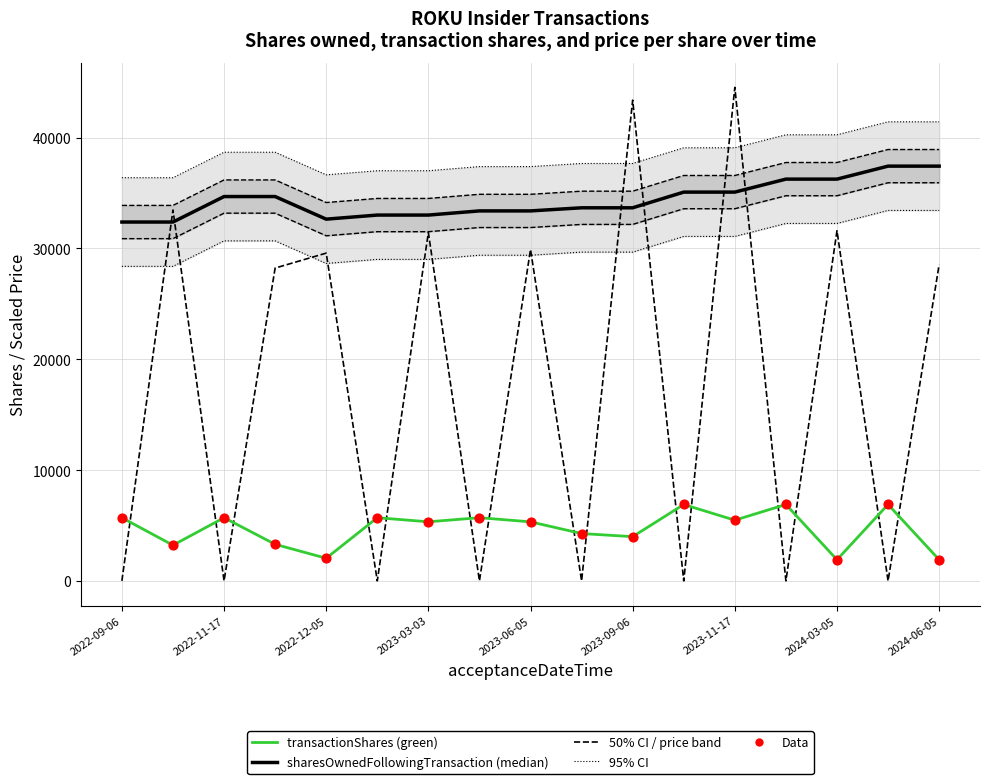

At which category is the sum across all series the highest?

2023-11-17